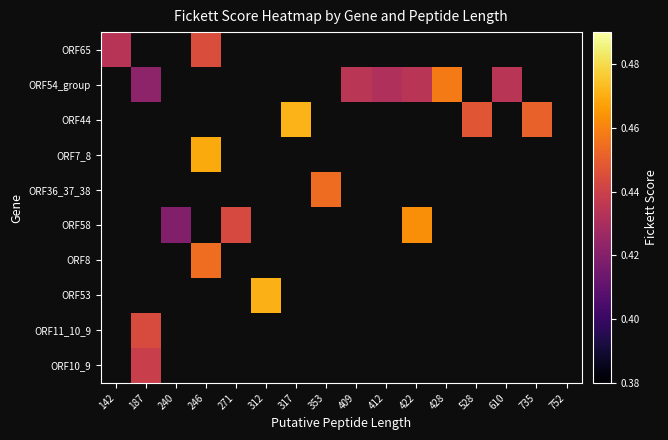

Which has a higher value, 271 or 187?

187